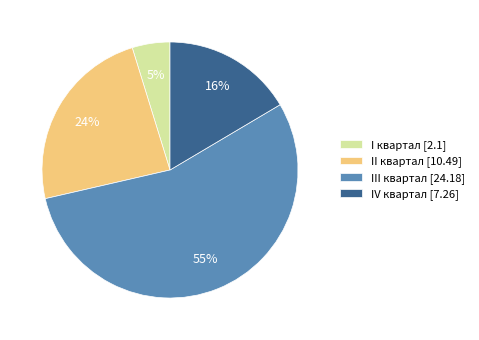

Is there any slice that represents more than half of the pie?

Yes